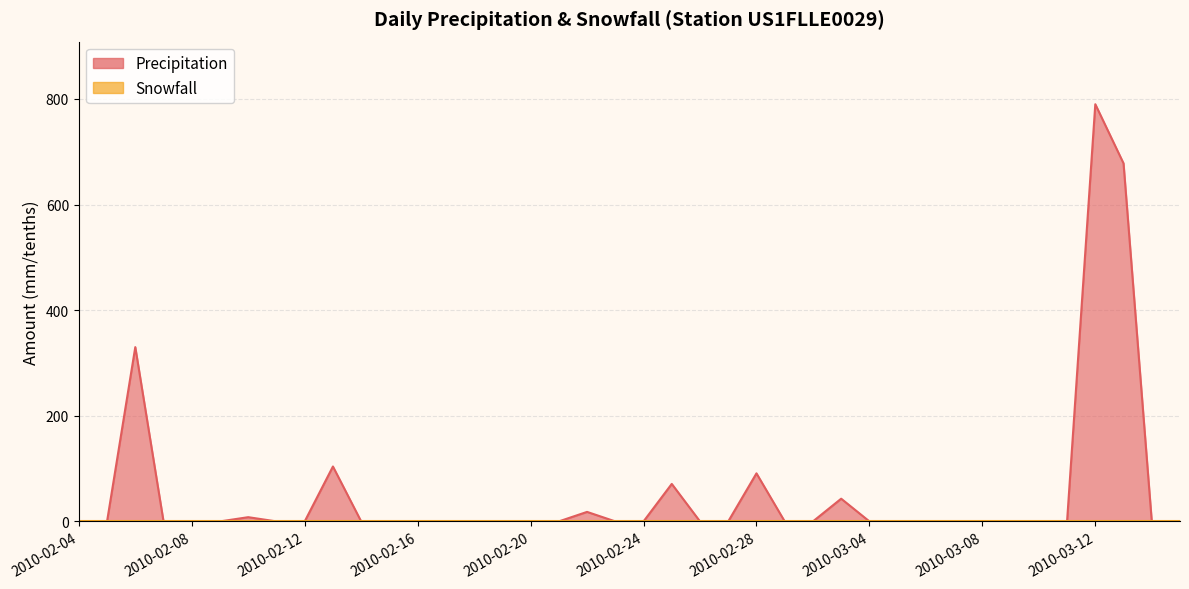

Rank the categories by value from highest to lowest.

2010-03-12, 2010-03-13, 2010-02-06, 2010-02-13, 2010-02-28, 2010-02-25, 2010-03-03, 2010-02-22, 2010-02-10, 2010-02-04, 2010-02-05, 2010-02-07, 2010-02-08, 2010-02-09, 2010-02-11, 2010-02-12, 2010-02-14, 2010-02-15, 2010-02-16, 2010-02-17, 2010-02-18, 2010-02-19, 2010-02-20, 2010-02-21, 2010-02-23, 2010-02-24, 2010-02-26, 2010-02-27, 2010-03-01, 2010-03-02, 2010-03-04, 2010-03-05, 2010-03-06, 2010-03-07, 2010-03-08, 2010-03-09, 2010-03-10, 2010-03-11, 2010-03-14, 2010-03-15